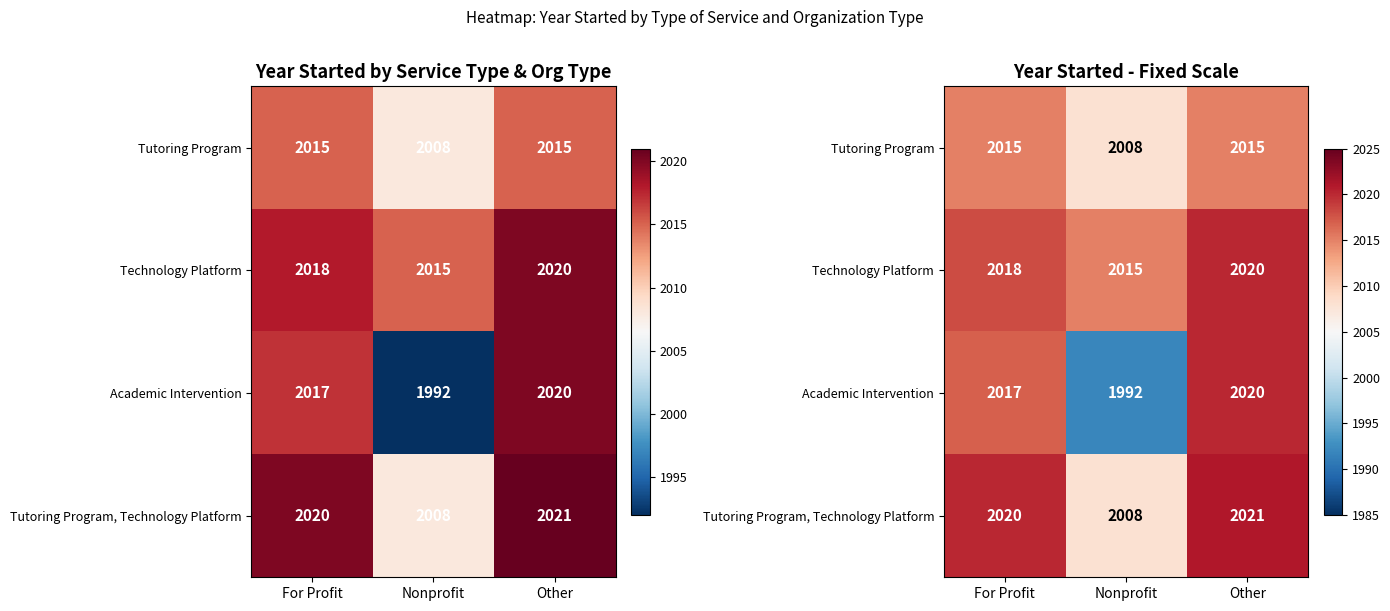

List the series in order of their overall mean, lowest first.

Academic Intervention, Tutoring Program, Tutoring Program, Technology Platform, Technology Platform